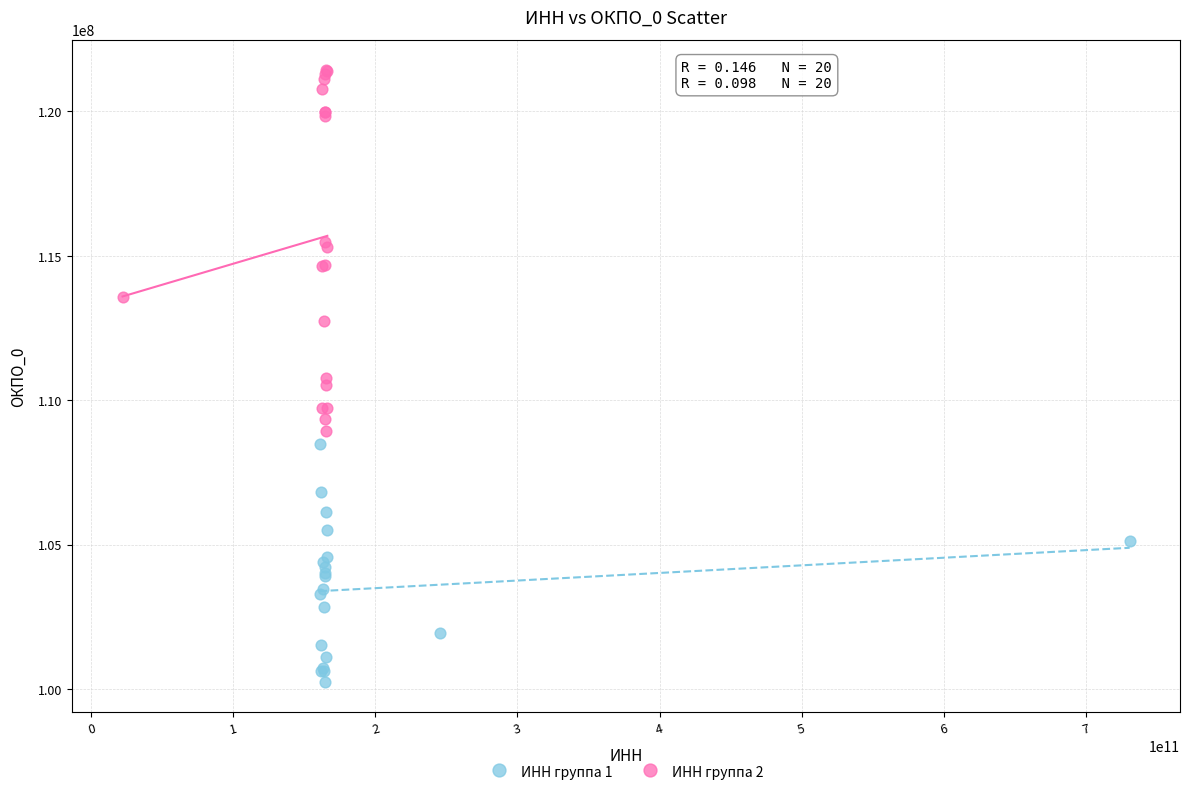

Which series reaches the maximum Y coordinate?

ИНН группа 2